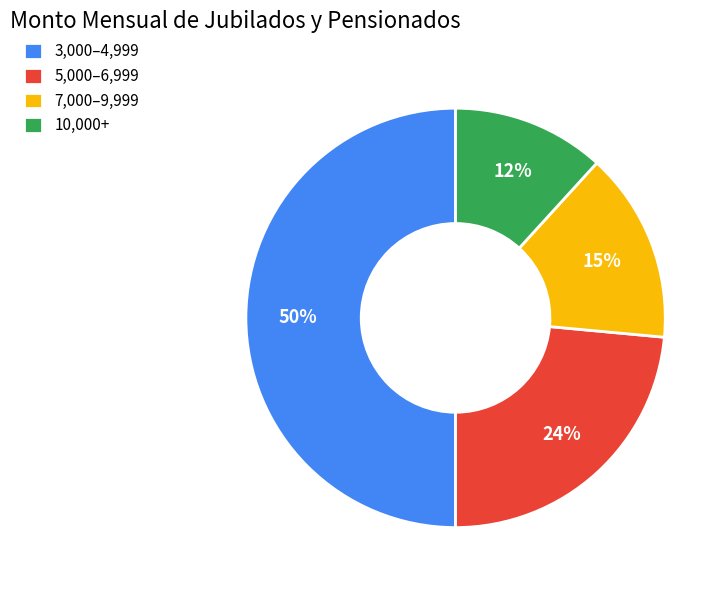

To the nearest percent, what is the average slice percentage?

25%